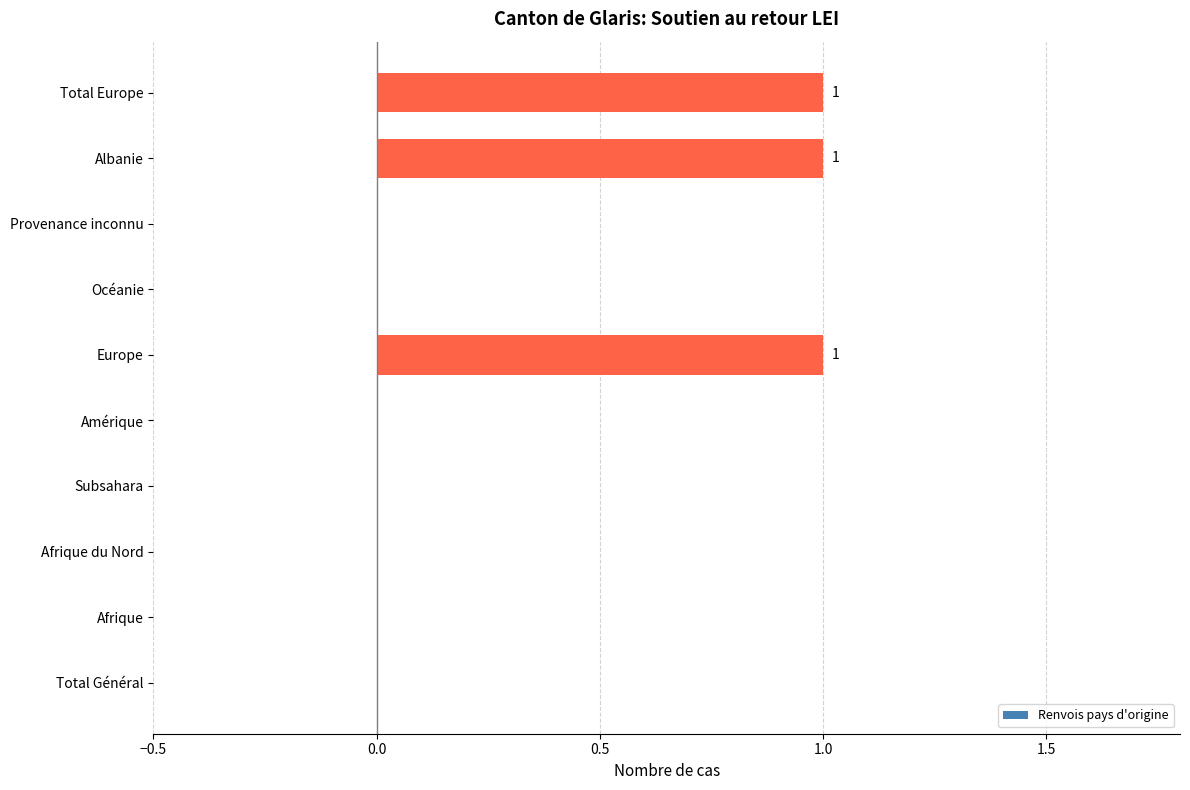

True or false: the data shows 0 at Océanie.

True